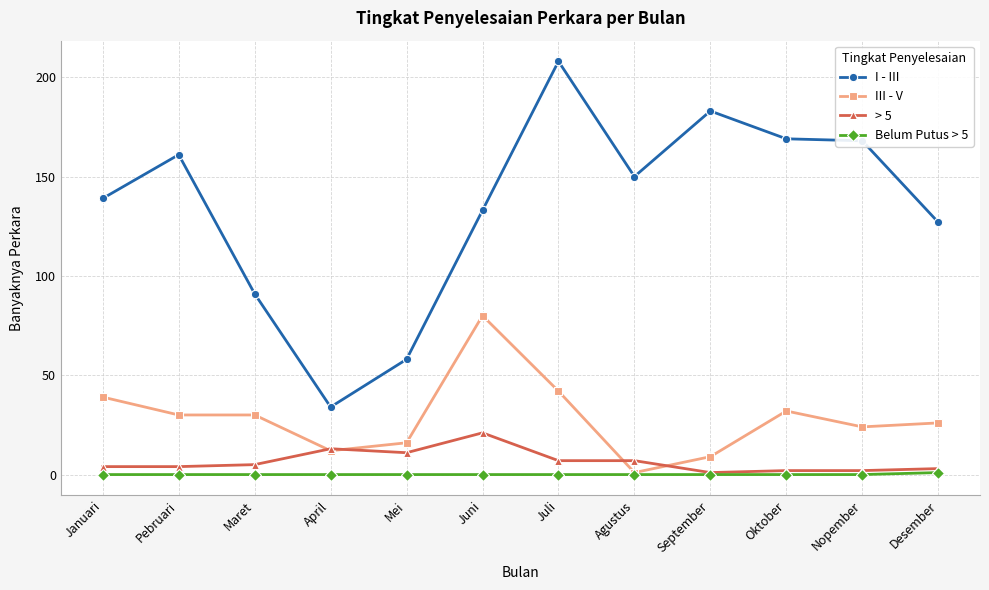

What is the highest value of the I - III series?

208